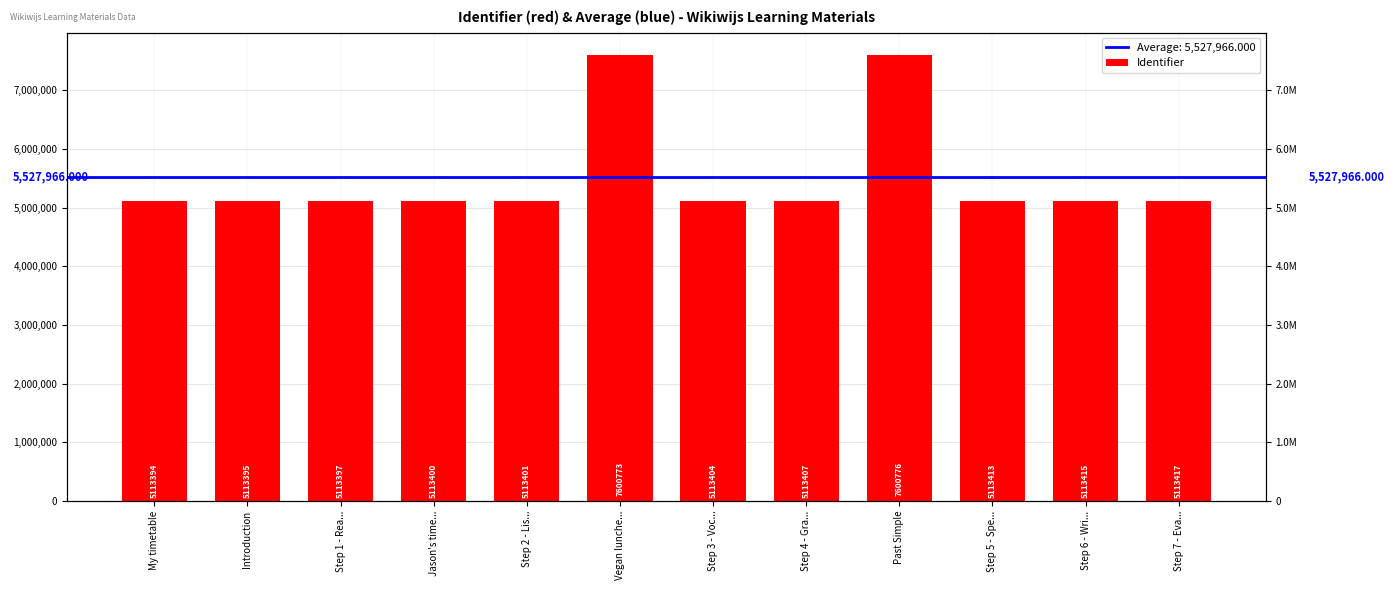

What is the minimum value shown in the chart?

5113394